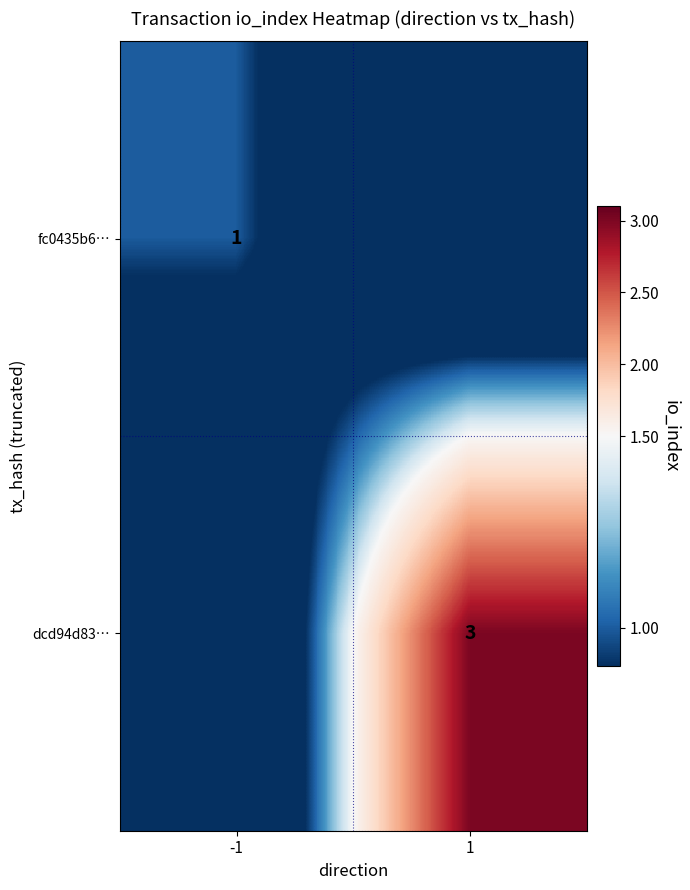

True or false: dcd94d83… has a value of 2 at 1.

False